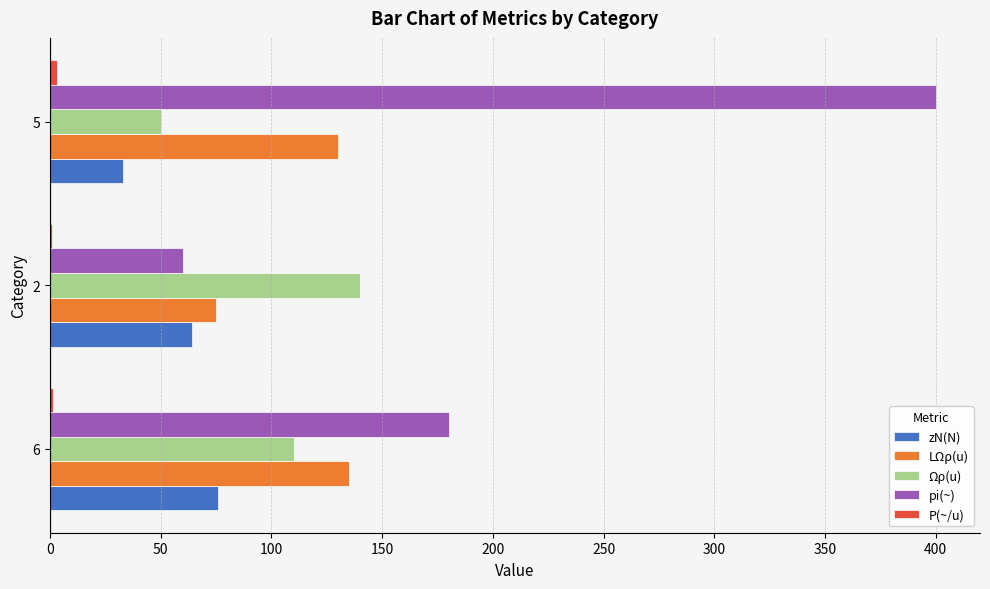

Between 2 and 5, which series saw the biggest shift?

pi(~)